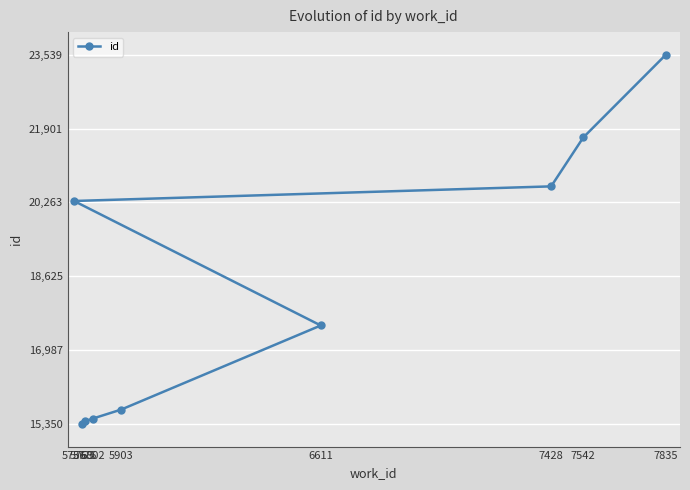

The chart shows a value of 22917 at 5775. True or false?

False